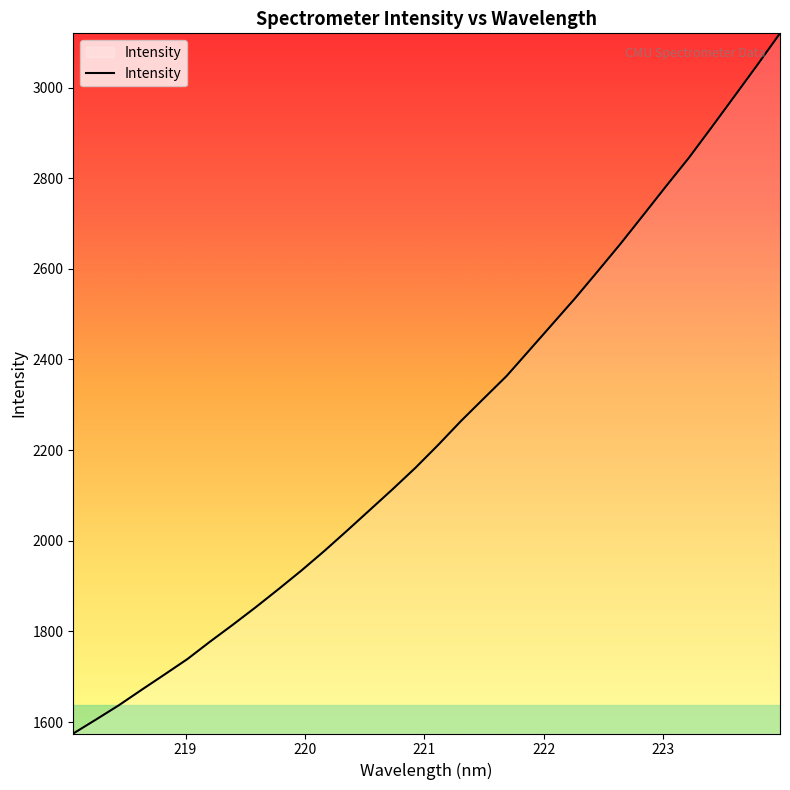

What is the minimum value shown in the chart?

1574.6